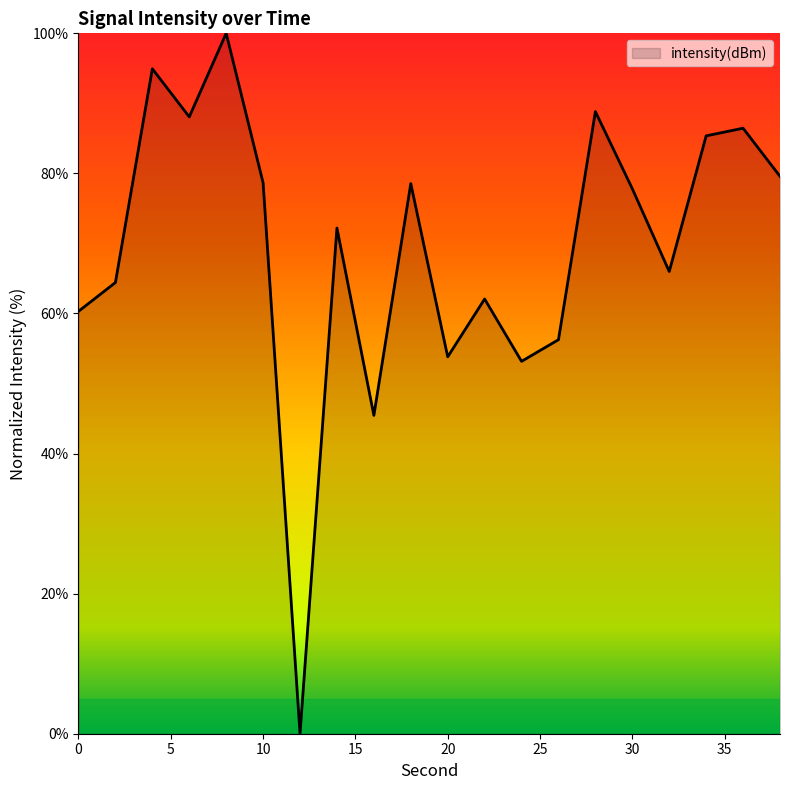

What is the maximum value shown in the chart?

100.0